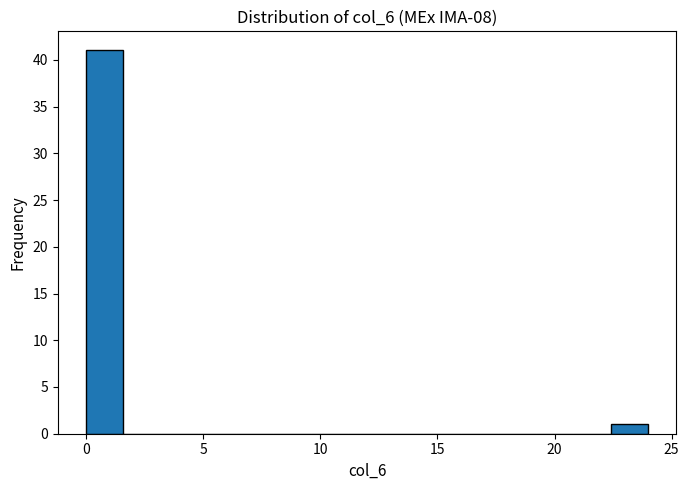

Around what value on the x-axis is the tallest bar? Give the approximate position of its centre, as read against the axis.

1.0